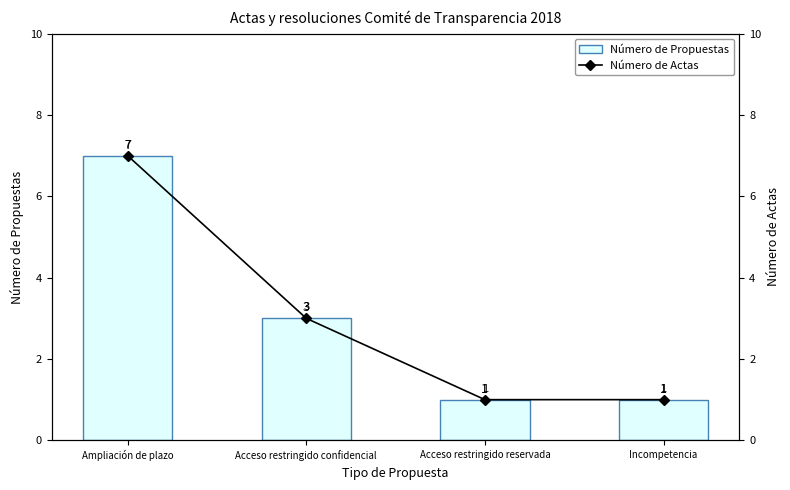

What is the average value of the Número de Propuestas series?

3